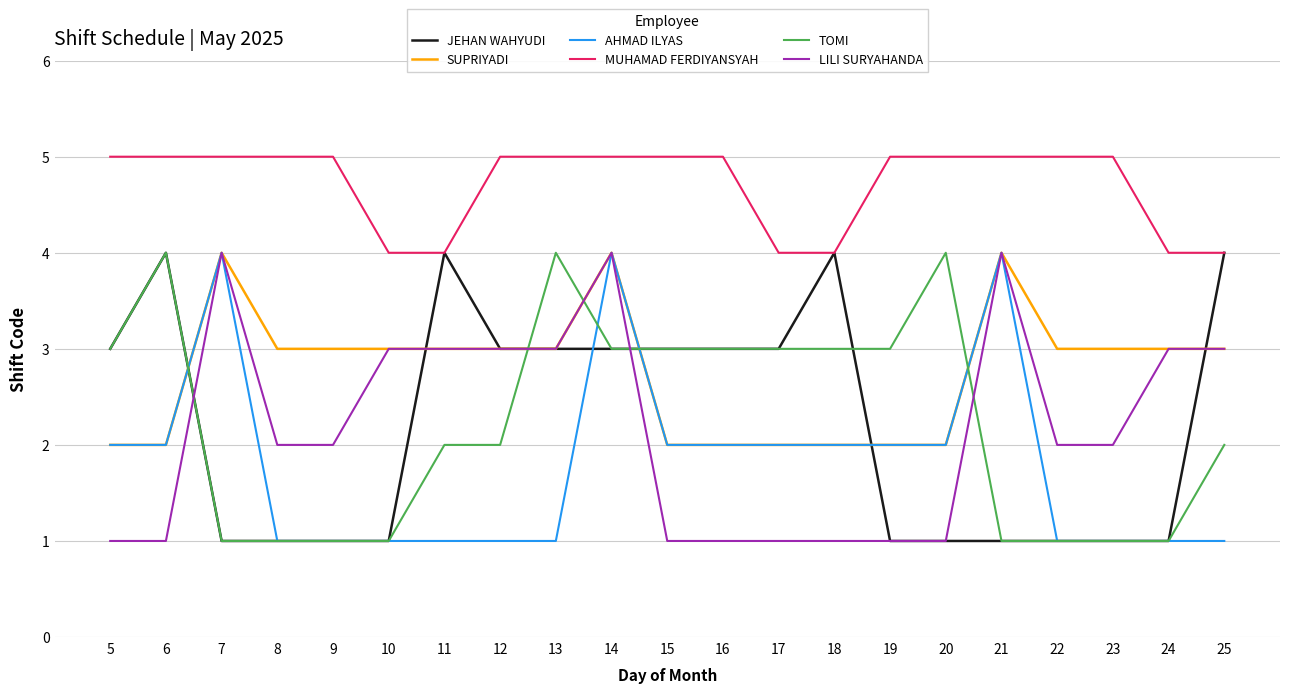

What is the maximum value for MUHAMAD FERDIYANSYAH?

5